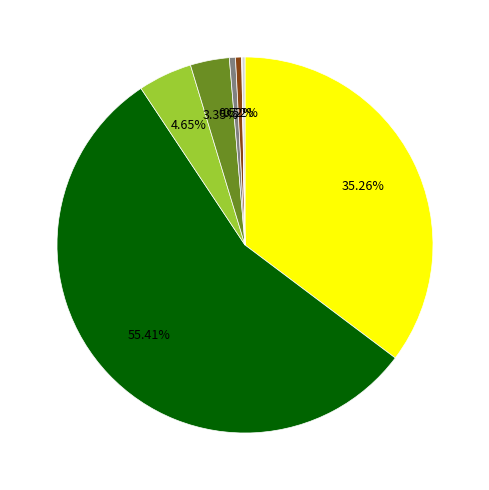

Is there a majority slice in this chart?

Yes